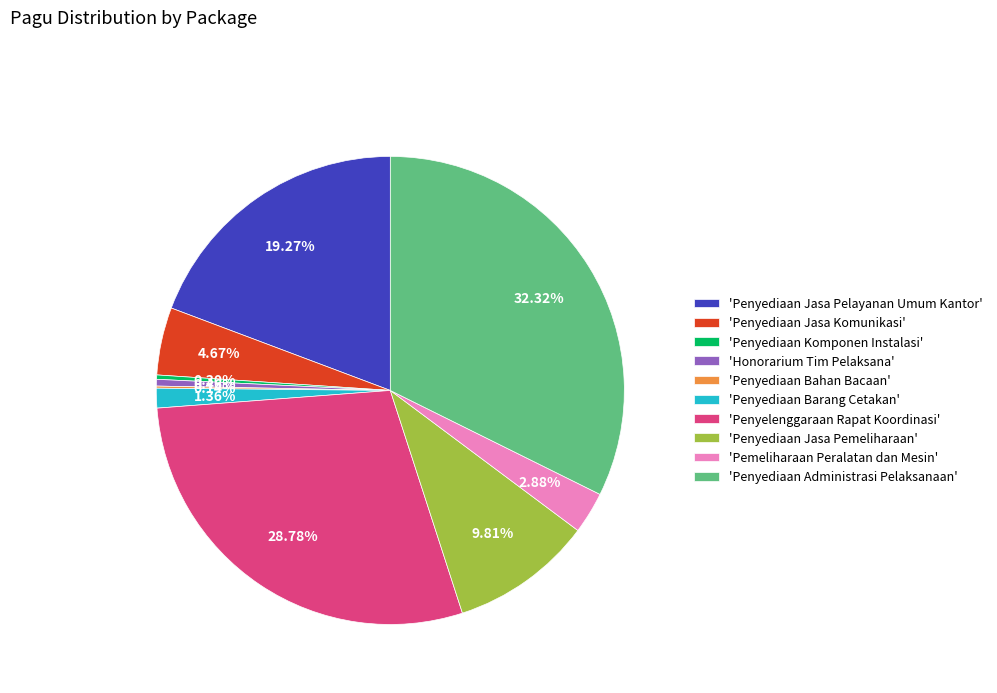

Does 'Pemeliharaan Peralatan dan Mesin' account for over 50% of the chart?

No